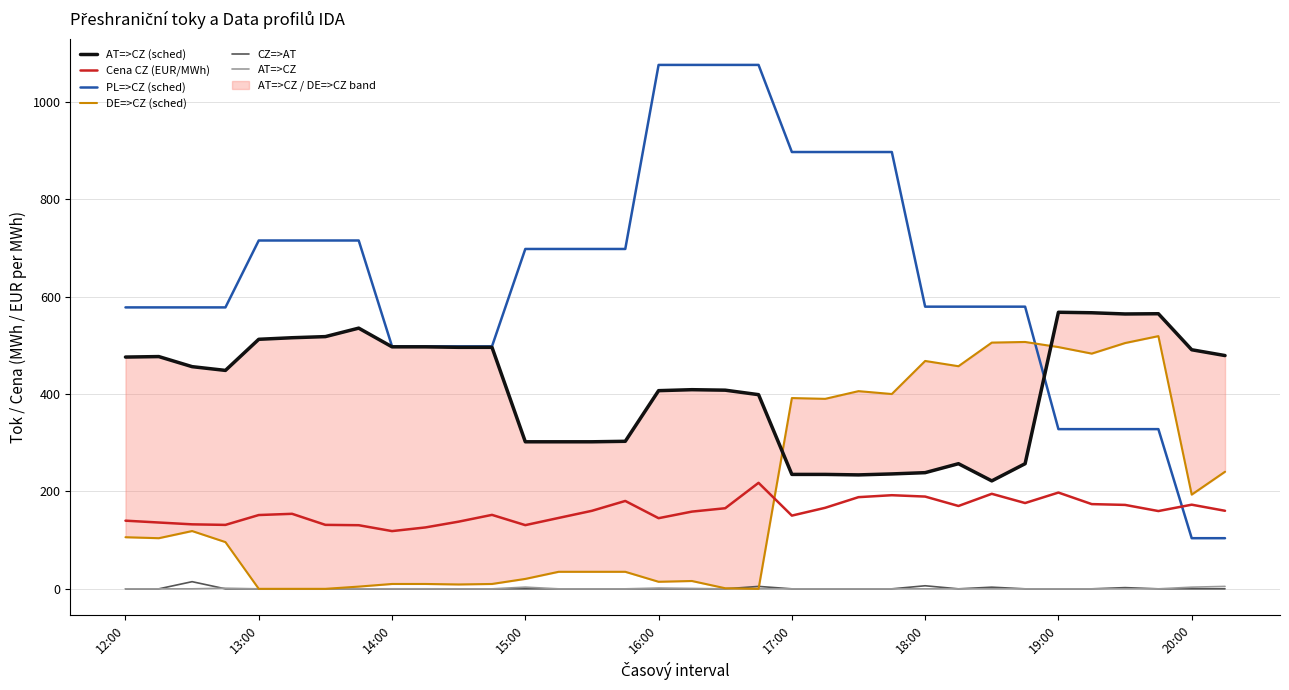

What is the sum of all DE=>CZ (sched) values?

6588.9